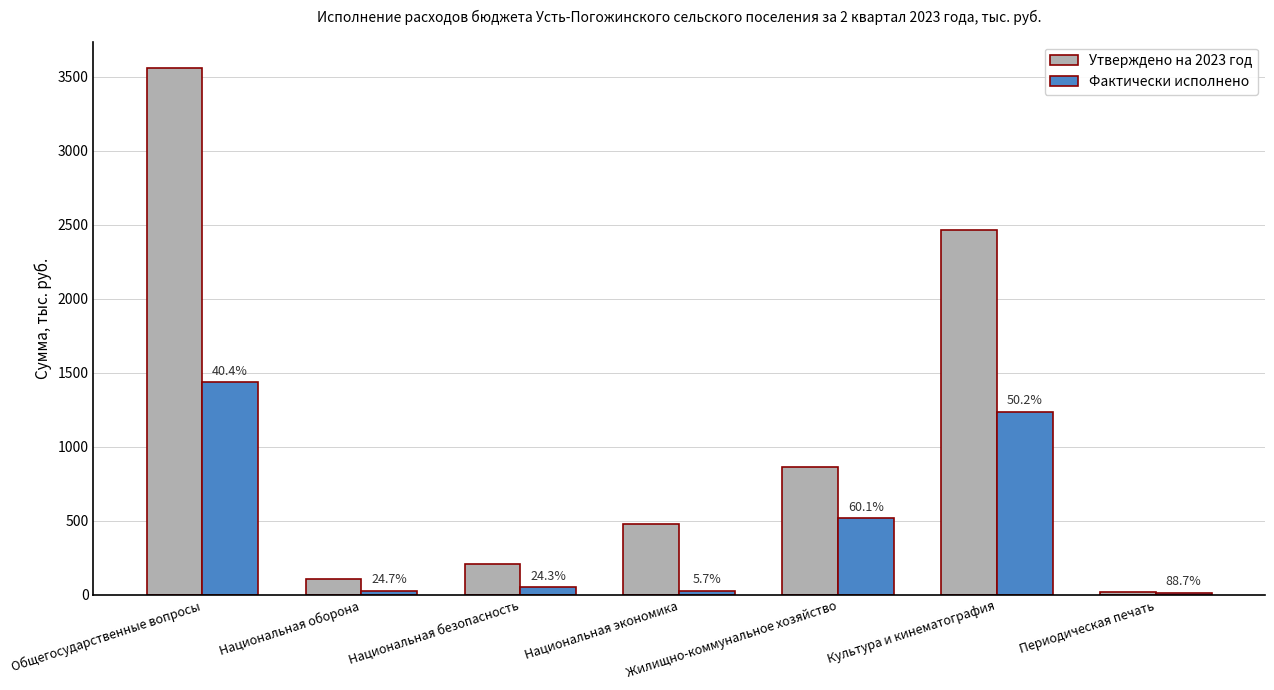

The Фактически исполнено series shows 1236.6 at Культура и кинематография. True or false?

True